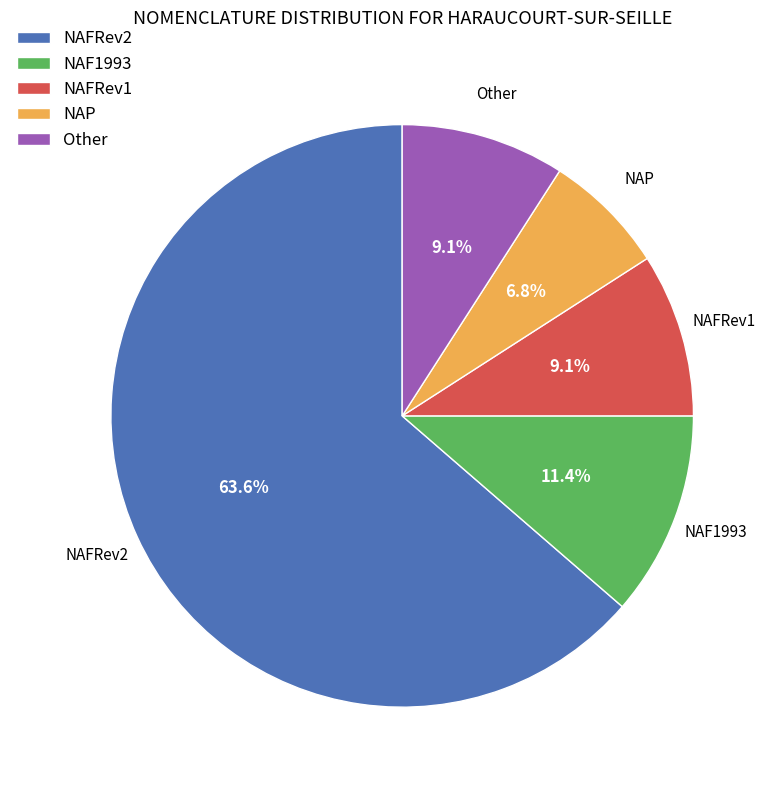

How many segments does this pie chart have?

5